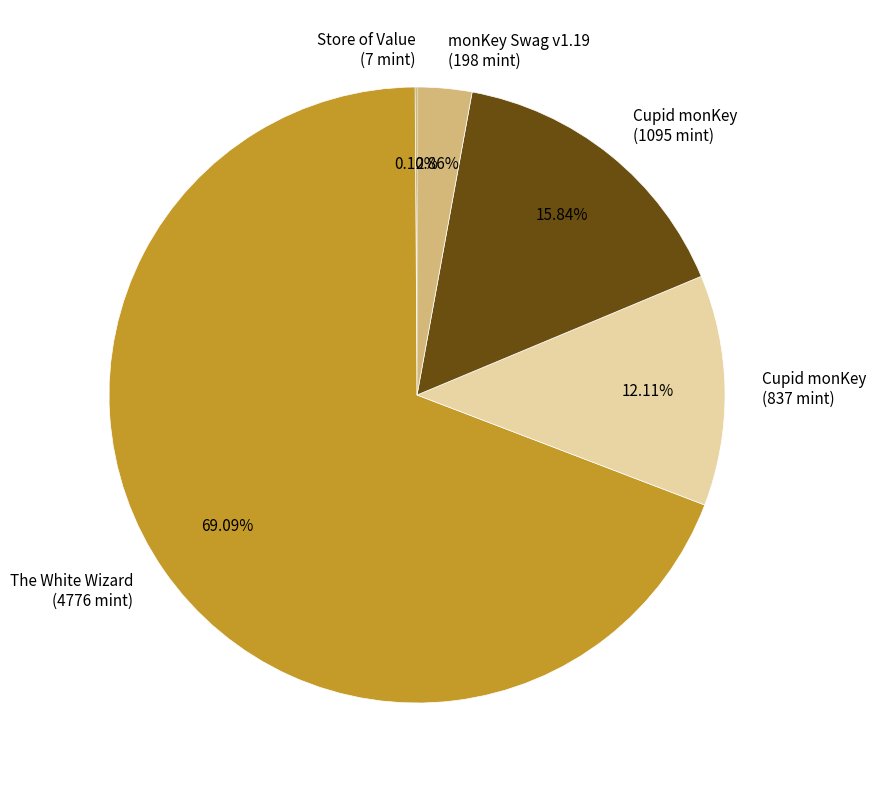

Does any single category account for the majority?

Yes